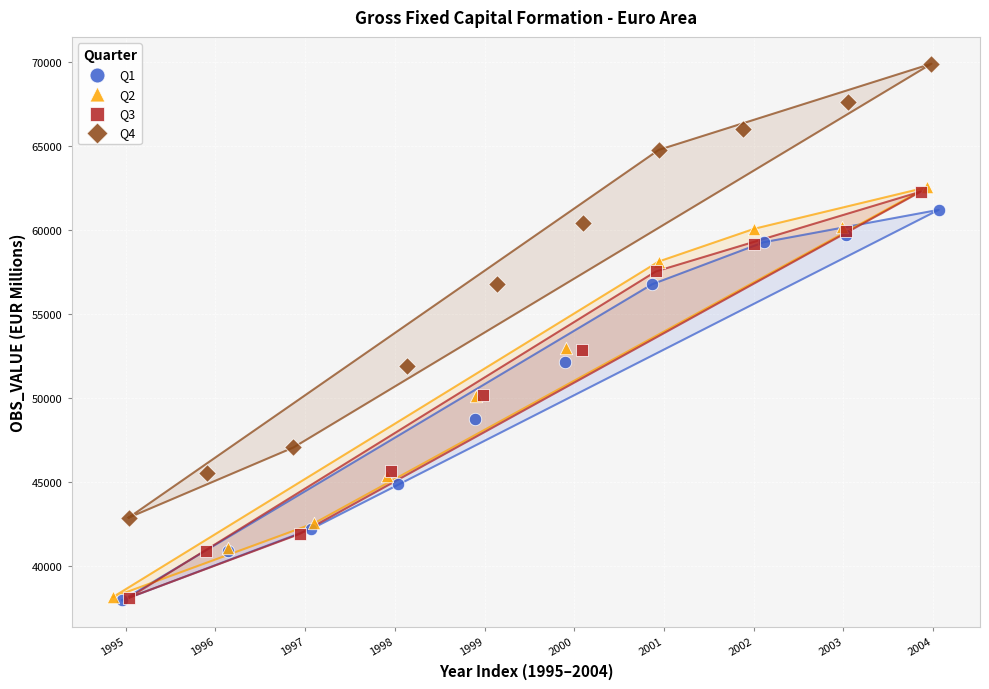

What are all the series names shown in the legend?

Q1, Q2, Q3, Q4